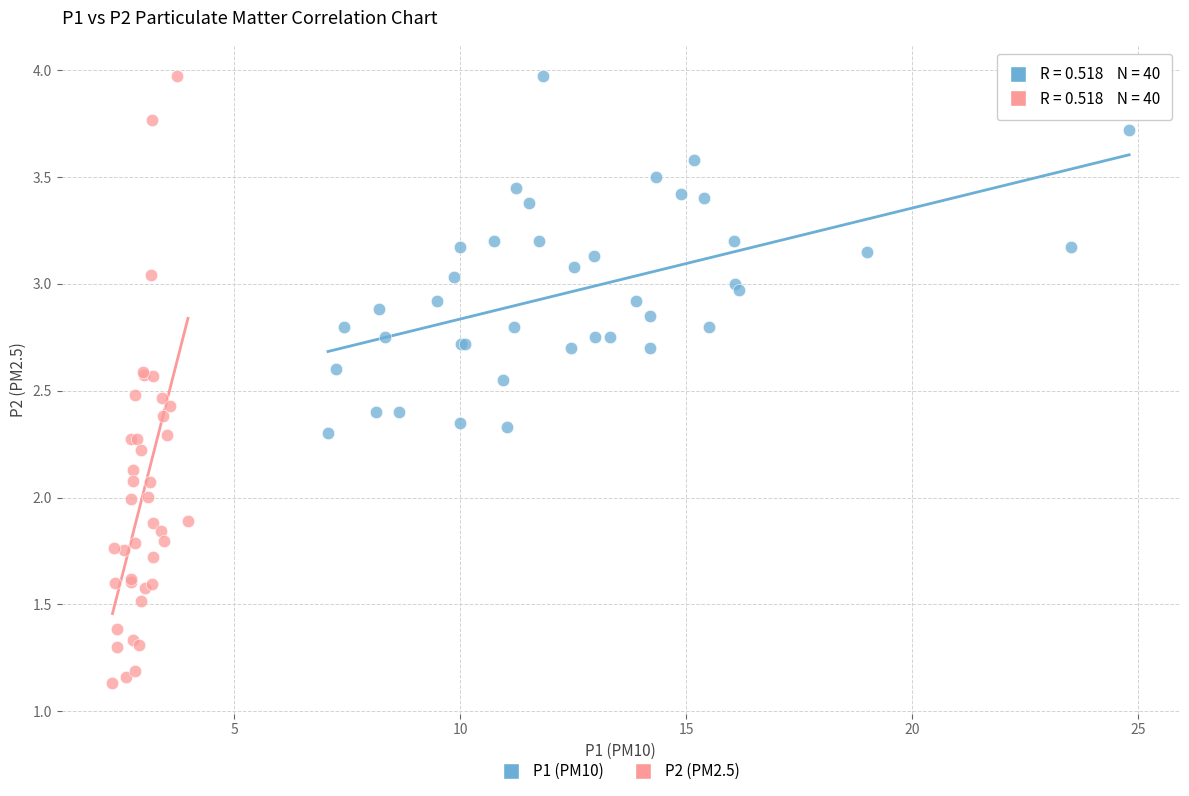

Which series reaches the minimum Y coordinate?

P2 (PM2.5)